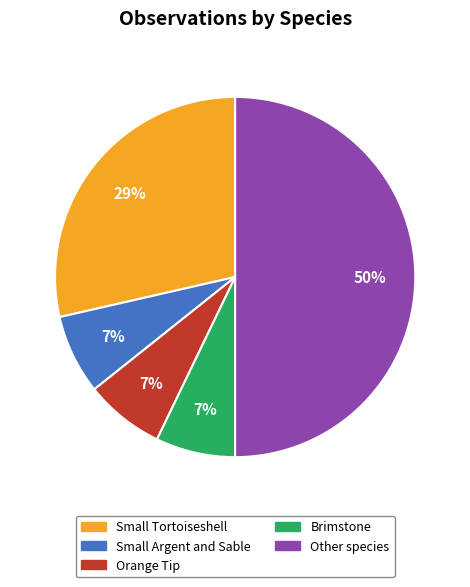

How many segments does this pie chart have?

5